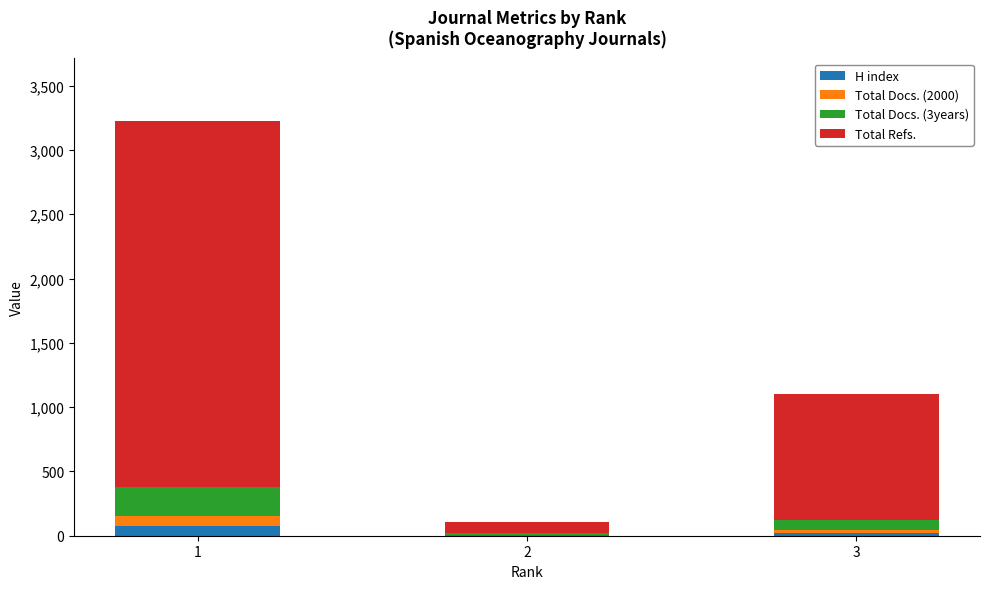

What is the maximum value for H index?

76